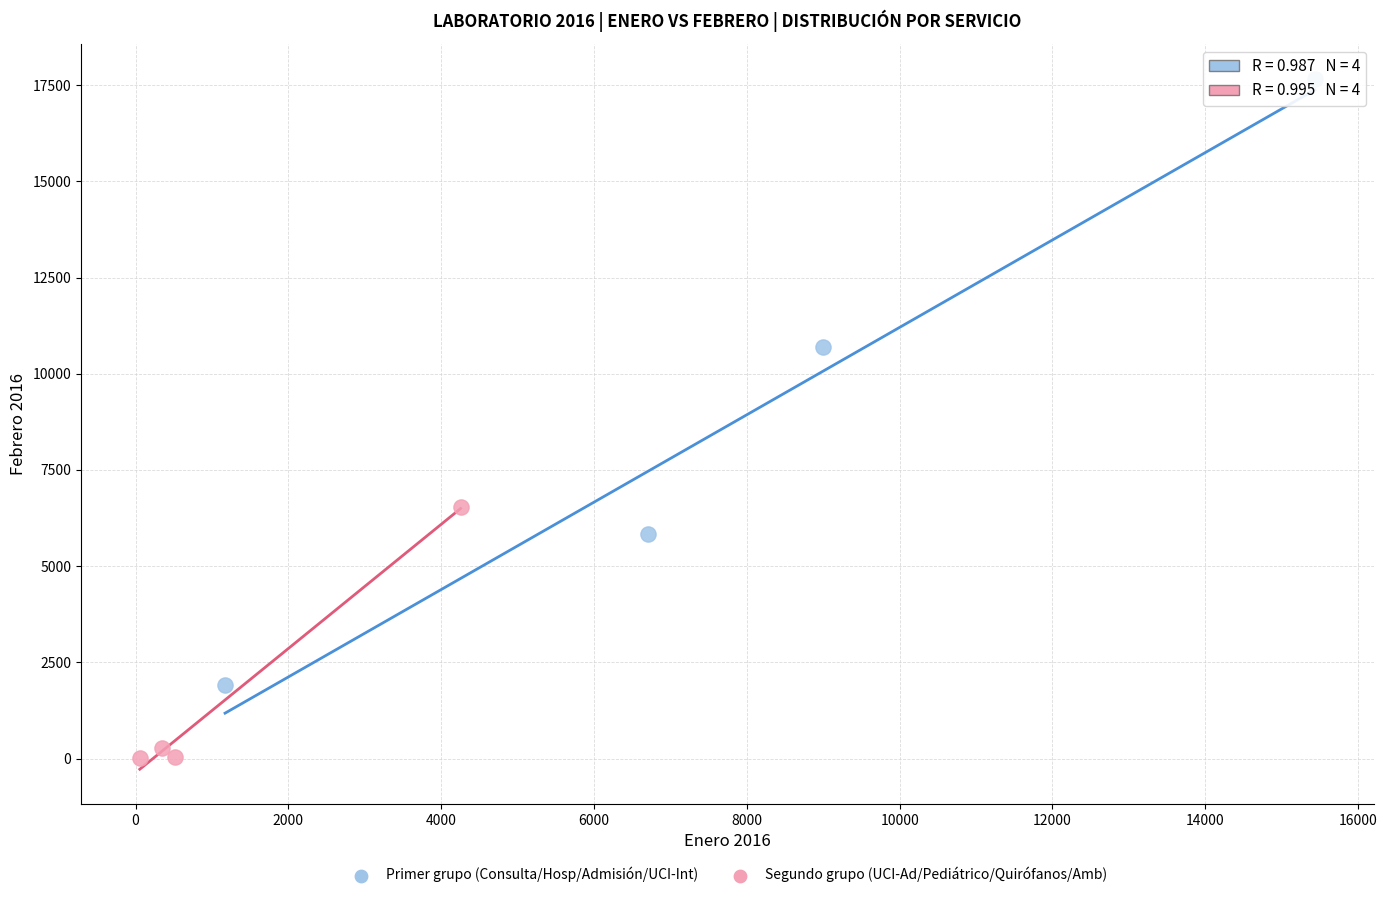

Which series has the widest spread of Y values?

Primer grupo (Consulta/Hosp/Admisión/UCI-Int)